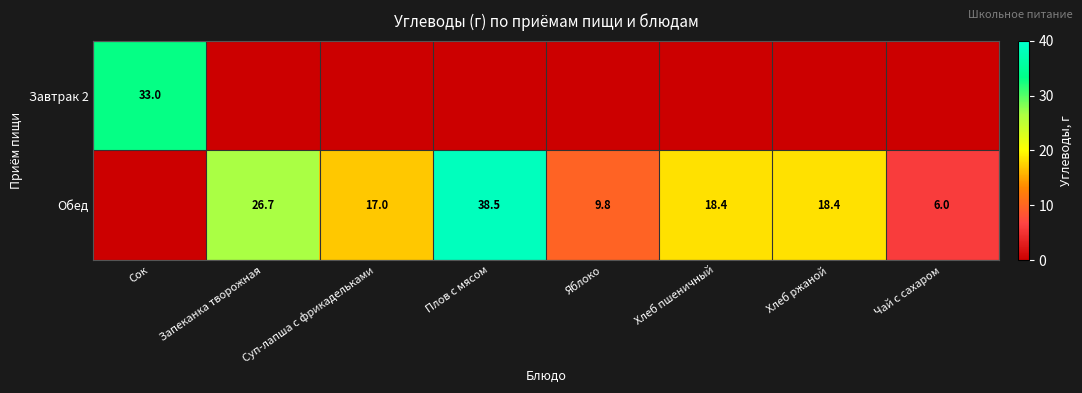

Is it true that Обед equals 6.8 at Хлеб пшеничный?

False